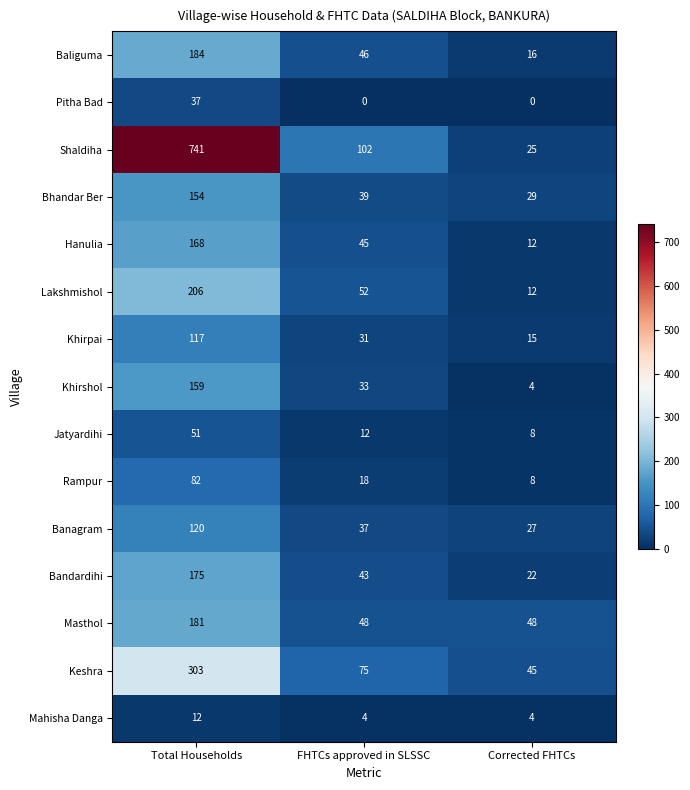

What is the difference between the Khirpai values at Corrected FHTCs and FHTCs approved in SLSSC?

16